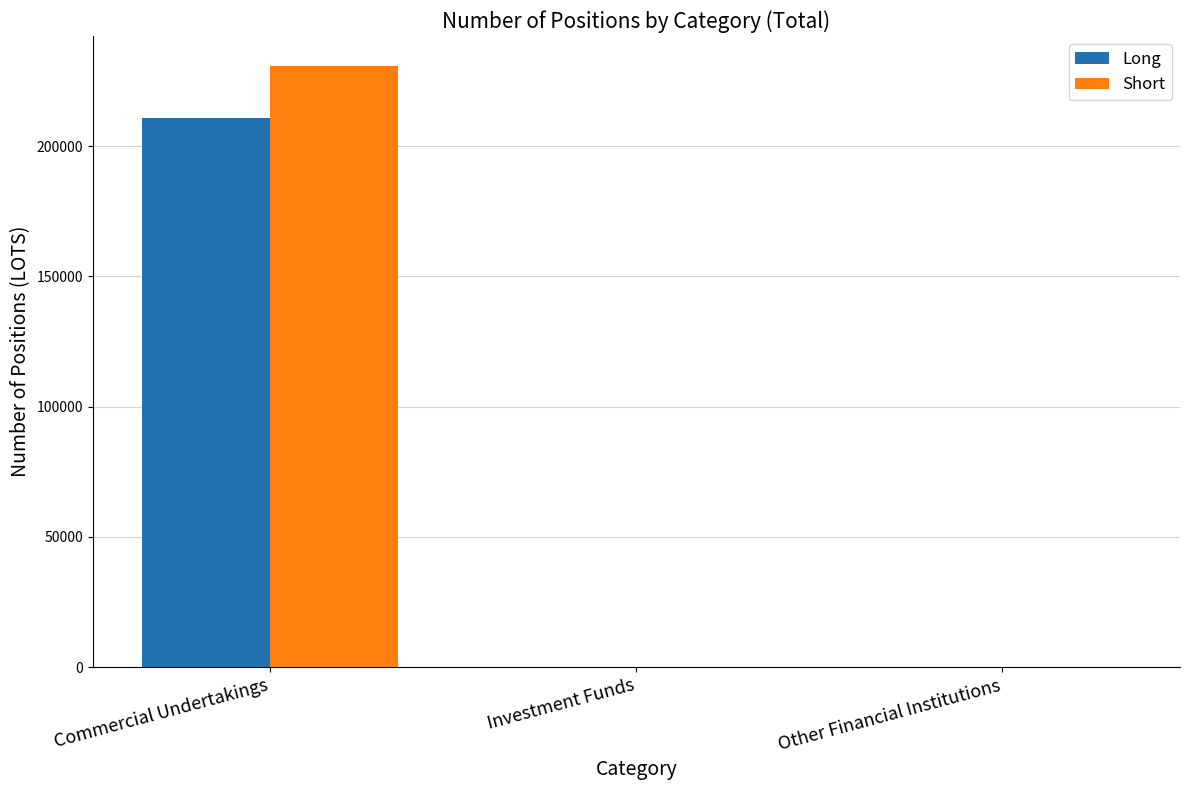

What is the approximate value of Long at Commercial Undertakings?

211025